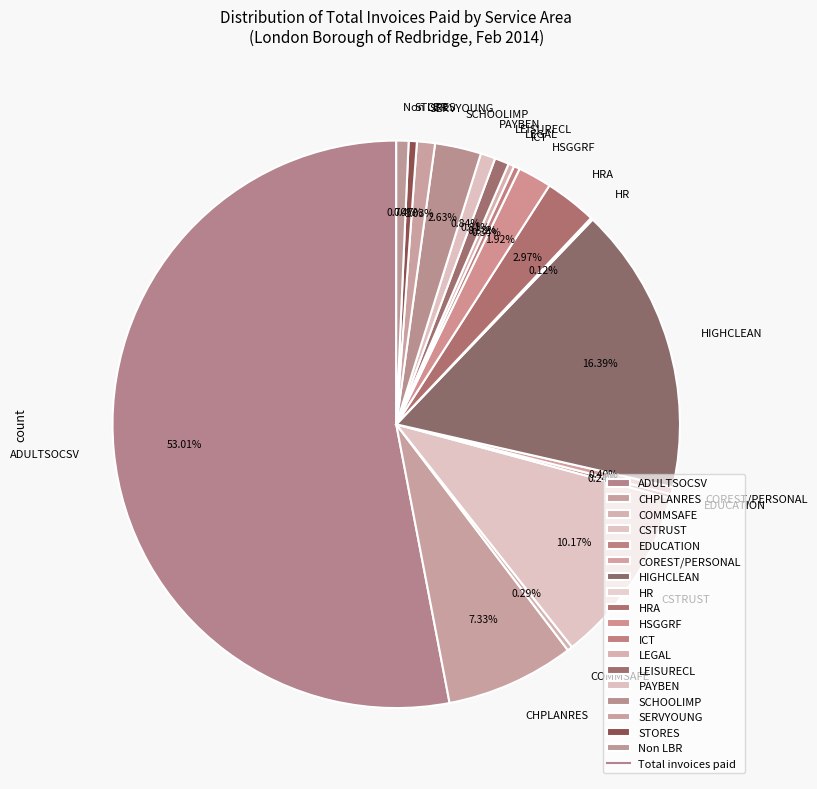

Which slice represents more than half of the pie?

ADULTSOCSV